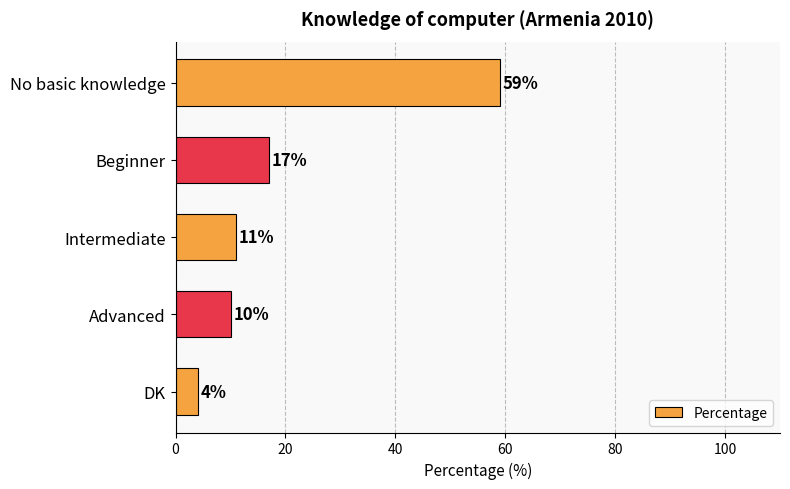

List the labels in order of value, smallest first.

DK, Advanced, Intermediate, Beginner, No basic knowledge